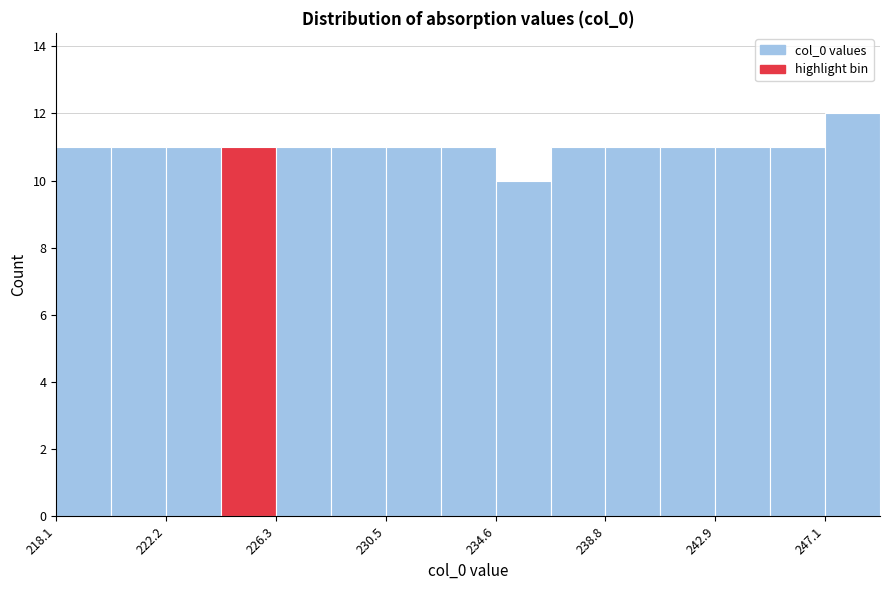

How tall is the bar that spans 222.0 to 224.5 on the x-axis? Neither the bar edges nor the heights are printed on the chart, so give them approximately, as read against the axes.

11